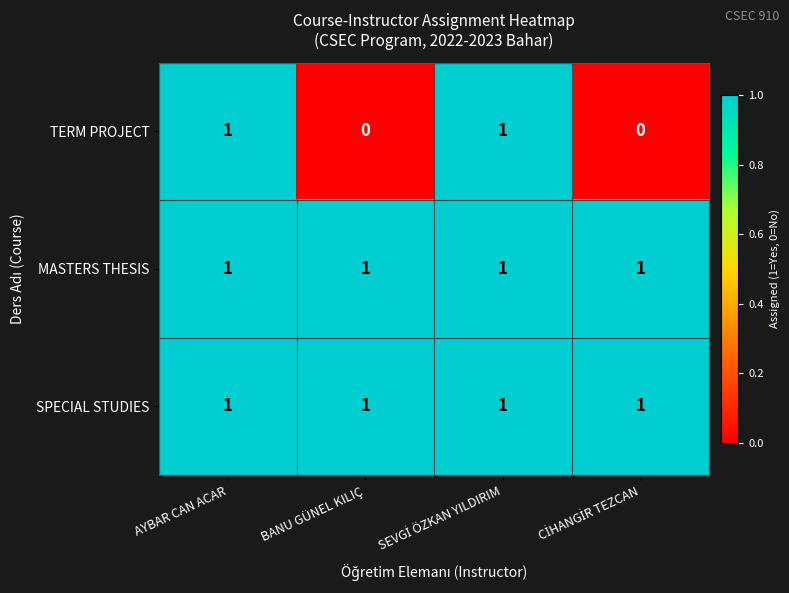

Which series has the widest spread of values?

TERM PROJECT